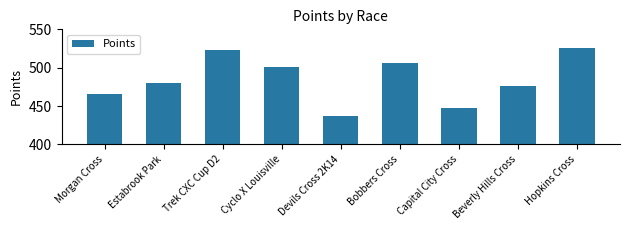

Which has a higher value, Capital City Cross or Beverly Hills Cross?

Beverly Hills Cross